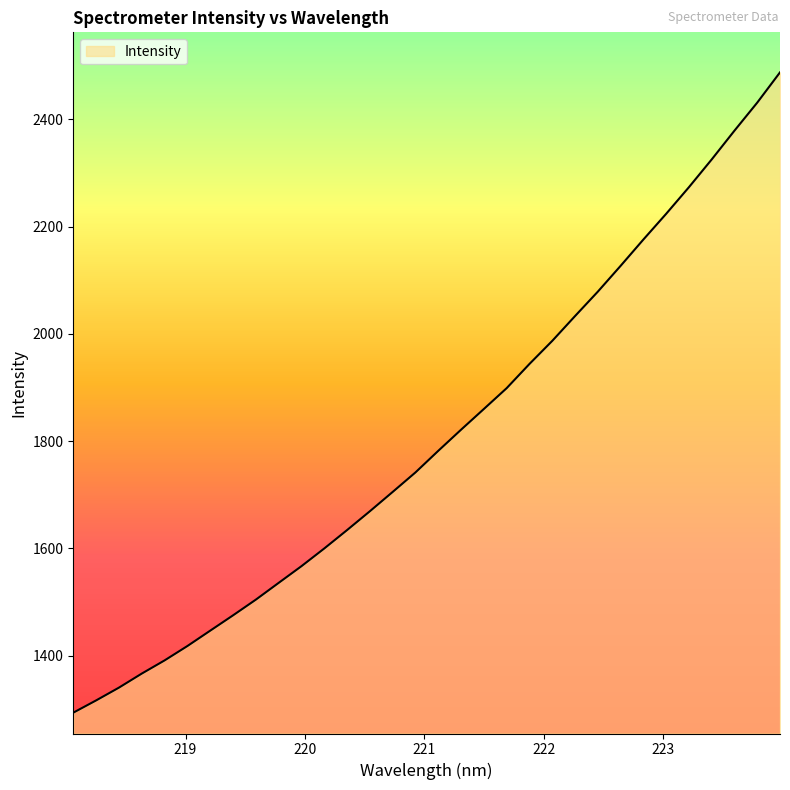

True or false: the data has more than 0 interior local peaks.

False